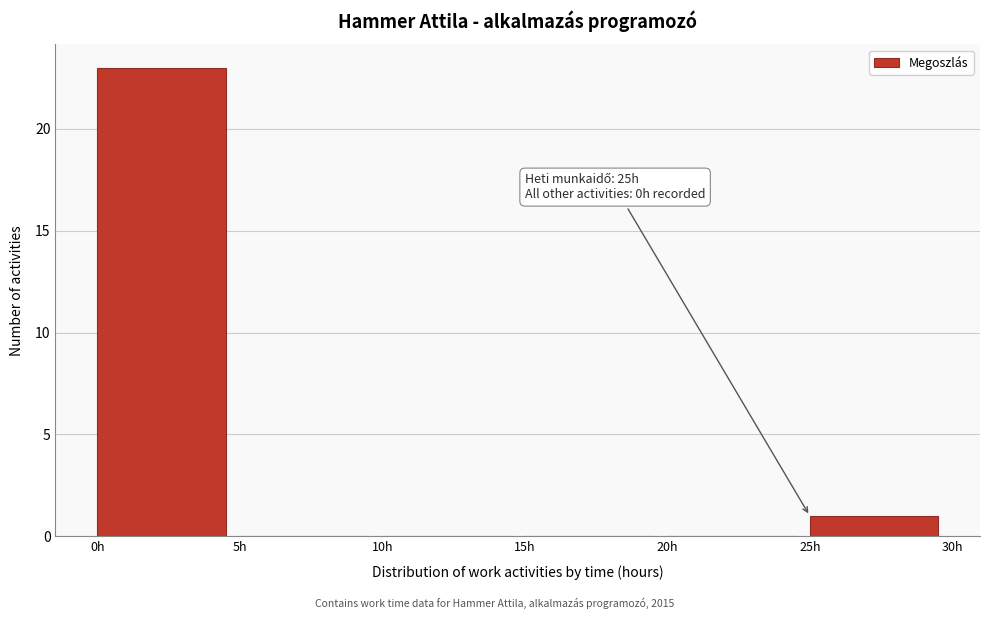

Which range on the x-axis has the tallest bar?

0 to 5